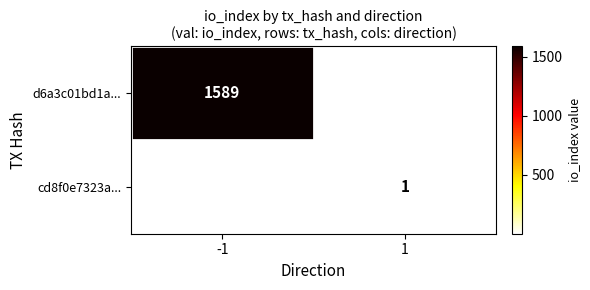

Is it true that d6a3c01bd1a... equals 1589 at -1?

True